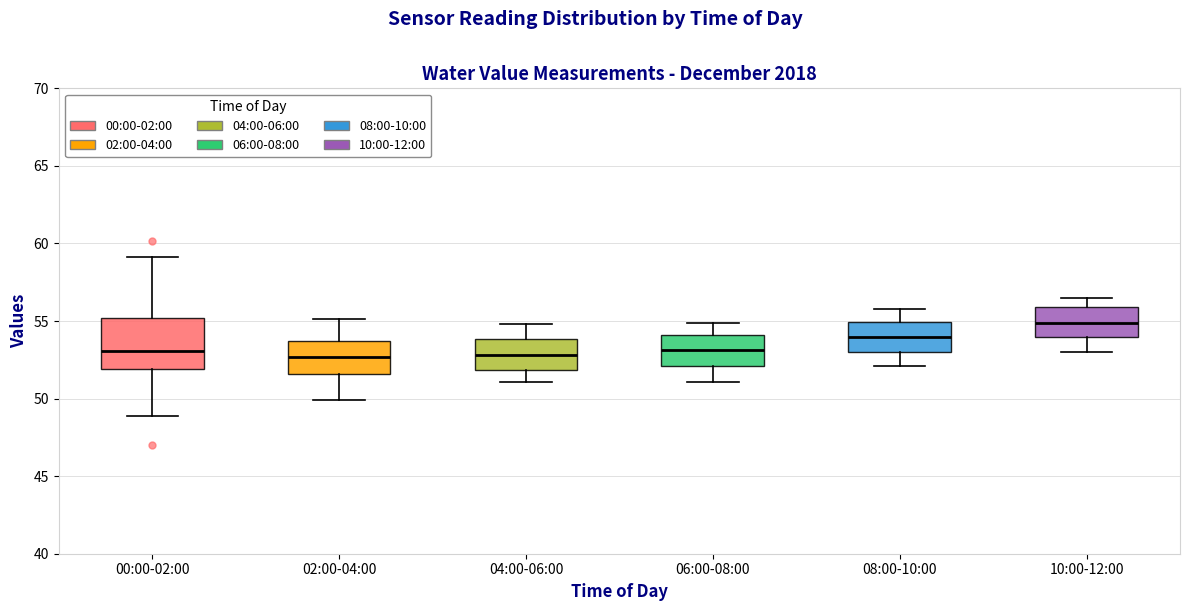

Reading left to right, read every box against the y-axis: the position of its median line, the range the box covers, and the ends of its whiskers. The values are not printed on the chart, so give them approximately, as read against the axis.

00:00-02:00: median 53.0, box 52.0 to 55.0, whiskers 49.0 to 59.0
02:00-04:00: median 52.5, box 51.5 to 53.5, whiskers 50.0 to 55.0
04:00-06:00: median 53.0, box 52.0 to 54.0, whiskers 51.0 to 55.0
06:00-08:00: median 53.0, box 52.0 to 54.0, whiskers 51.0 to 55.0
08:00-10:00: median 54.0, box 53.0 to 55.0, whiskers 52.0 to 56.0
10:00-12:00: median 55.0, box 54.0 to 56.0, whiskers 53.0 to 56.5